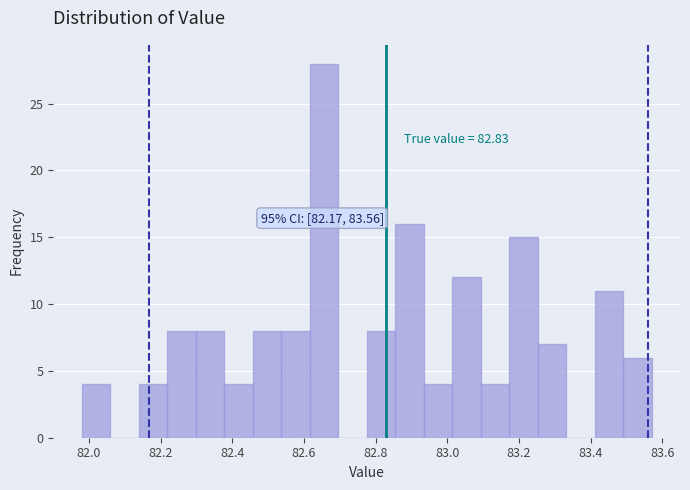

Read against the x-axis, roughly where is the centre of the tallest bar?

82.66